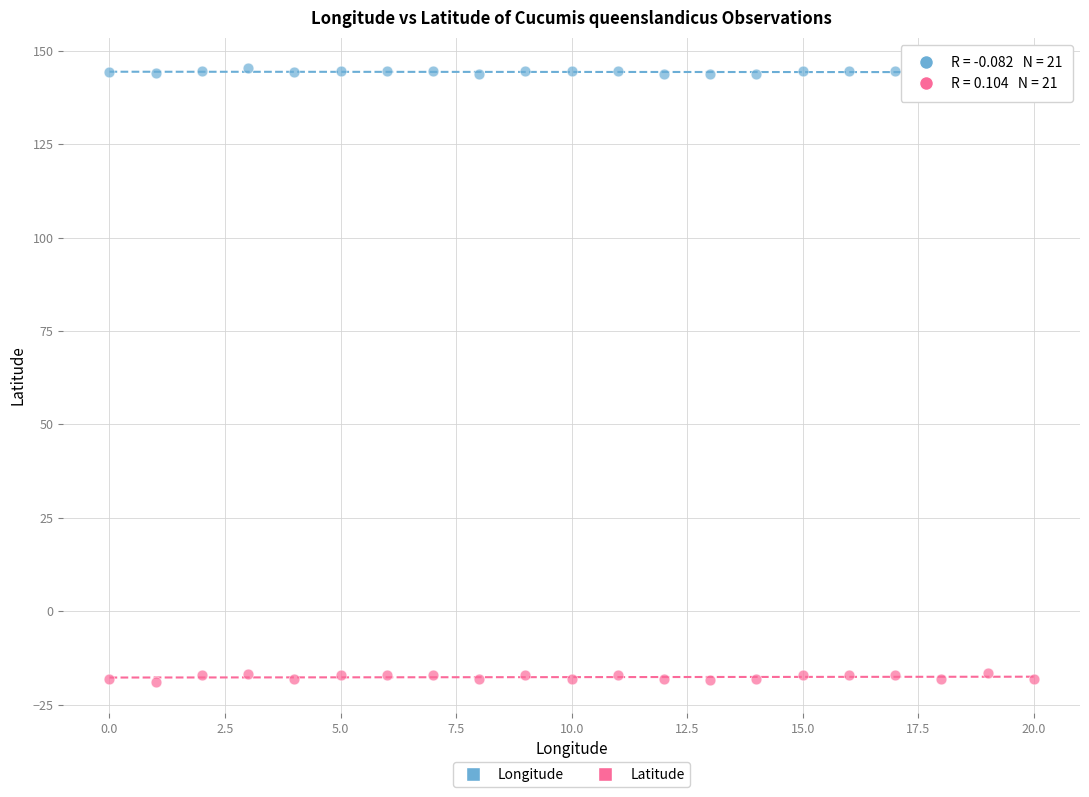

Which series contains the lowest Y value?

Latitude